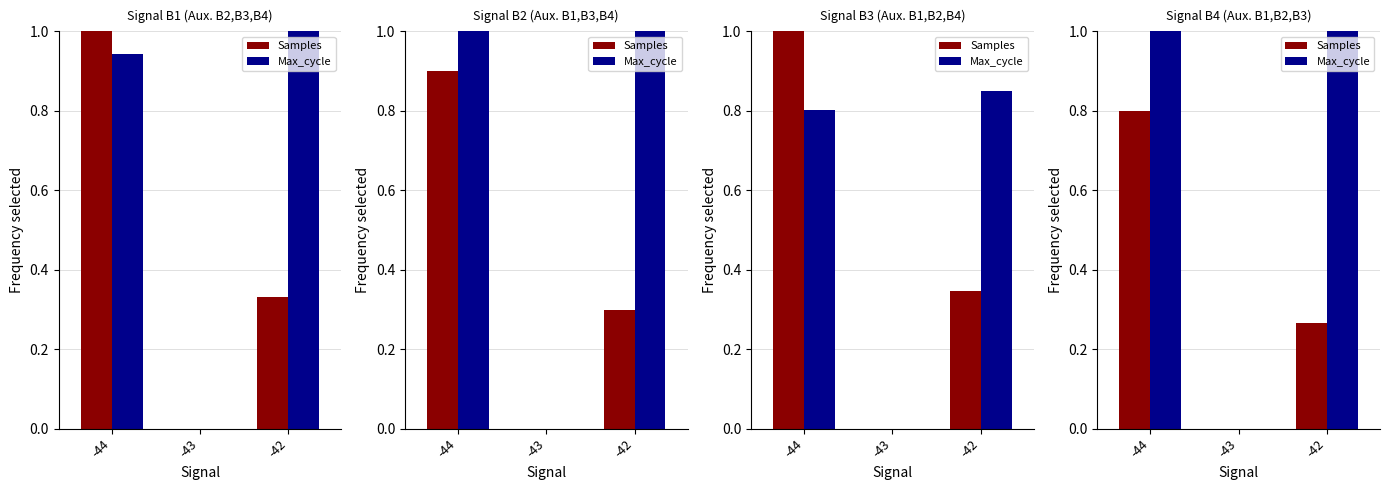

The value of Samples at -42 is 0.1. True or false?

False